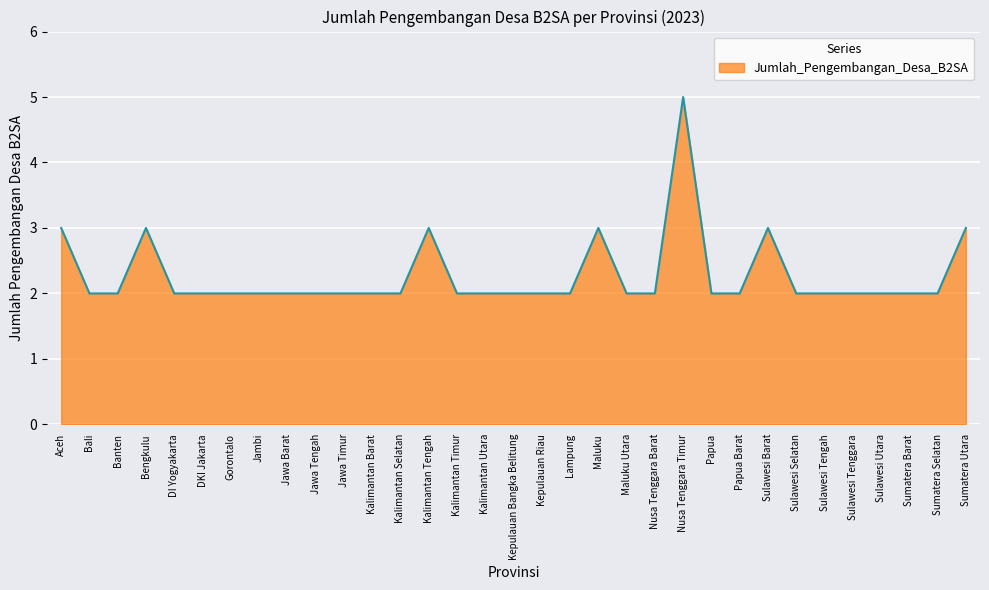

What is the difference between the maximum and minimum values?

3